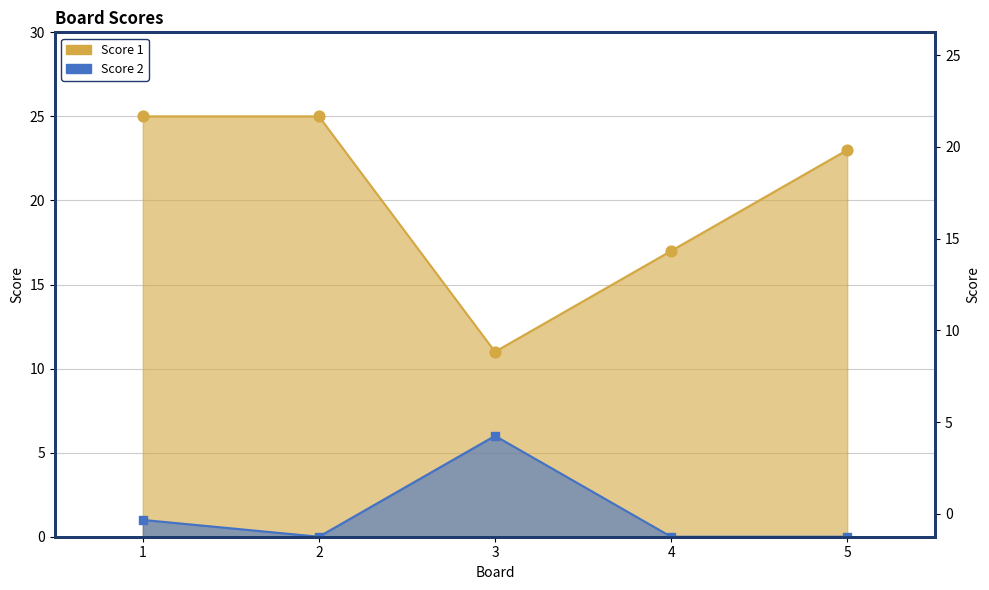

Is the value of Score 1 at 1 greater than the value of Score 2 at 3?

Yes